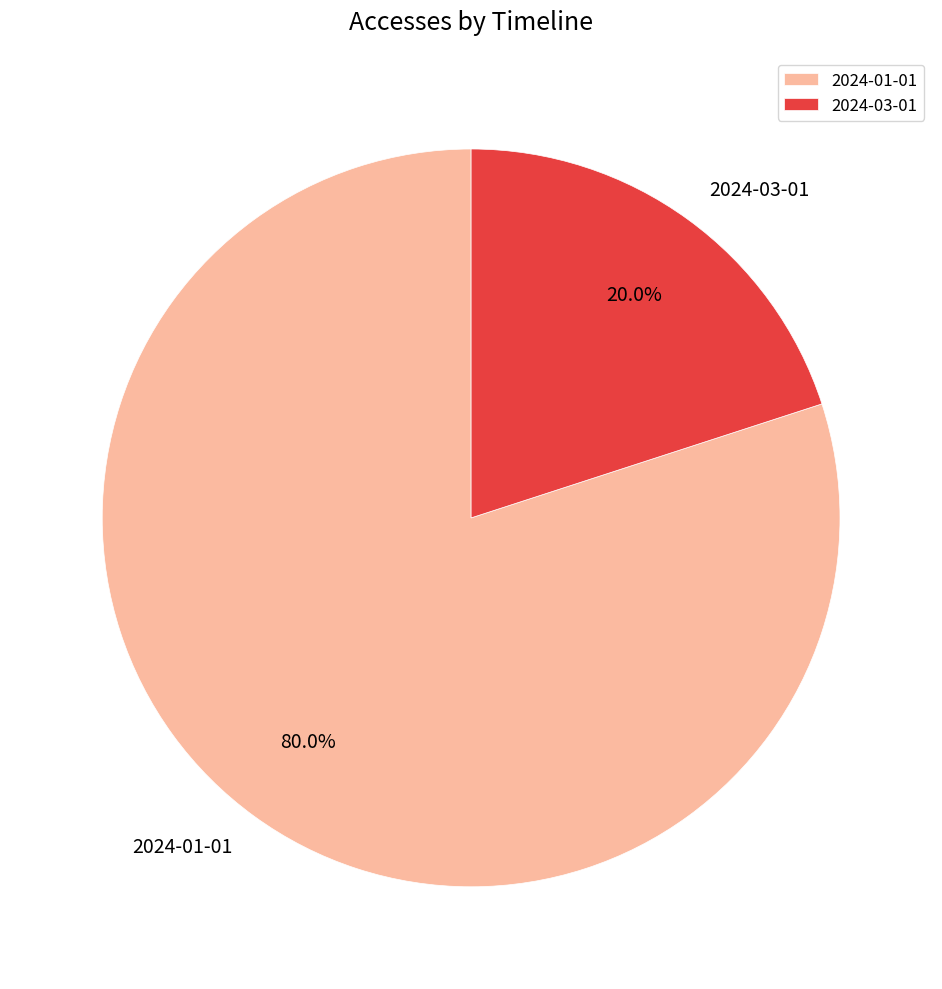

Combined, what portion of the pie is 2024-03-01 and 2024-01-01?

100.0%